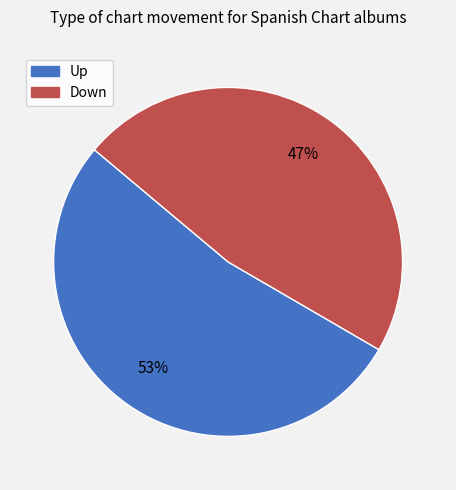

Is there any slice that represents more than half of the pie?

Yes